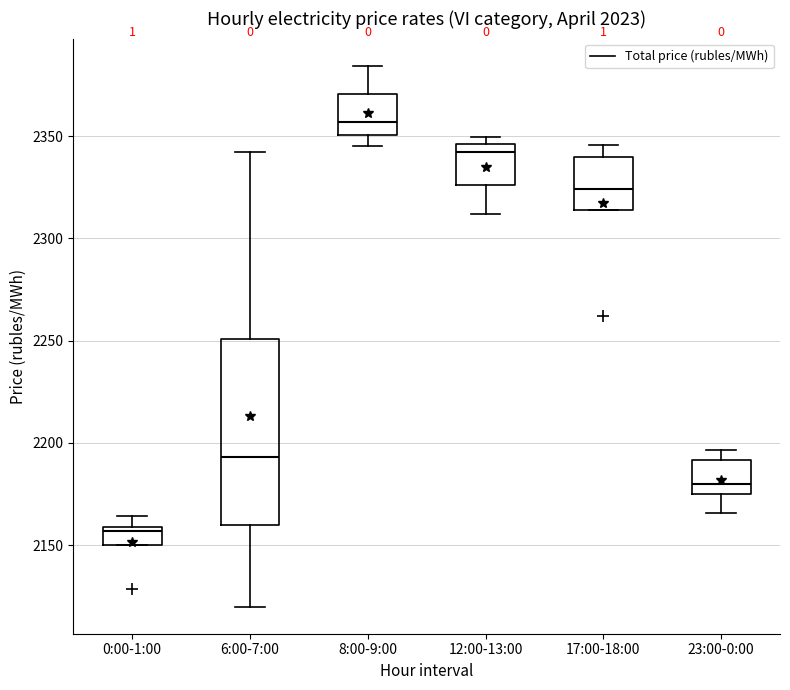

Where does the median line of the box for 6:00-7:00 sit on the y-axis? The values are not printed on the chart, so give them approximately, as read against the axis.

2195